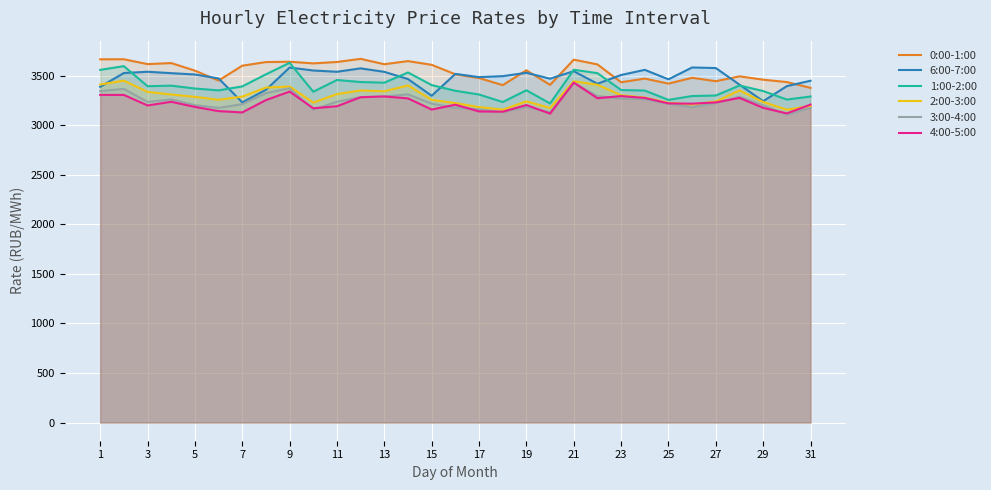

Which series has the widest spread of values?

1:00-2:00